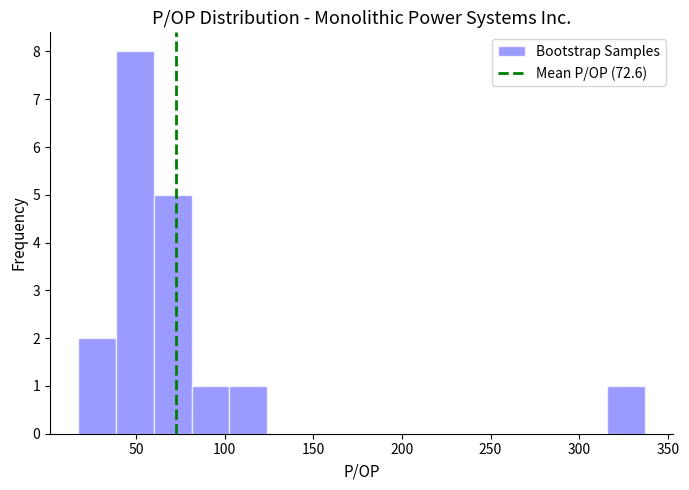

Over which range of the x-axis is the bar tallest?

40 to 60